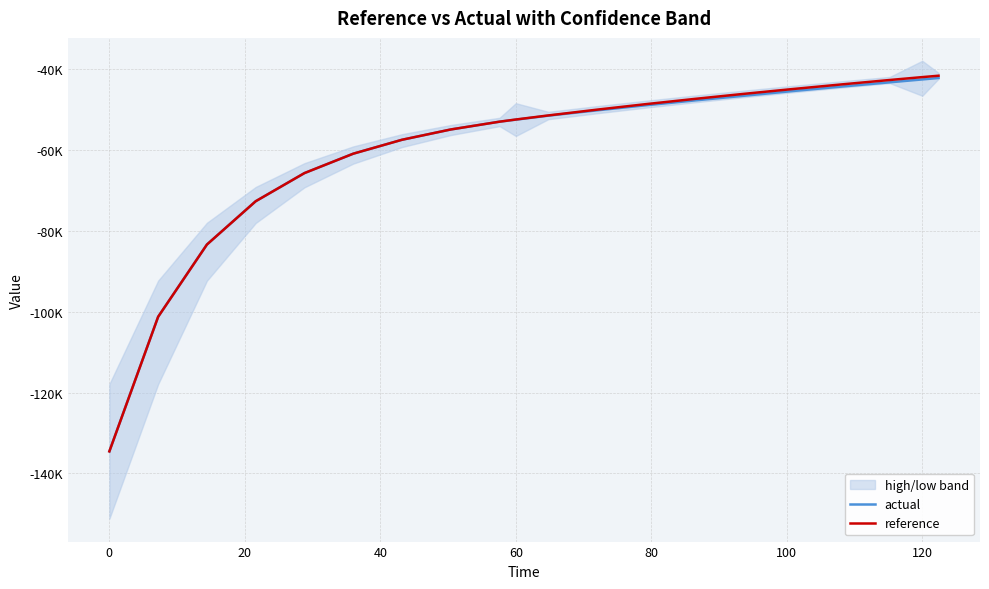

What is the value of the reference point at the 14th from the left?

-47353.5